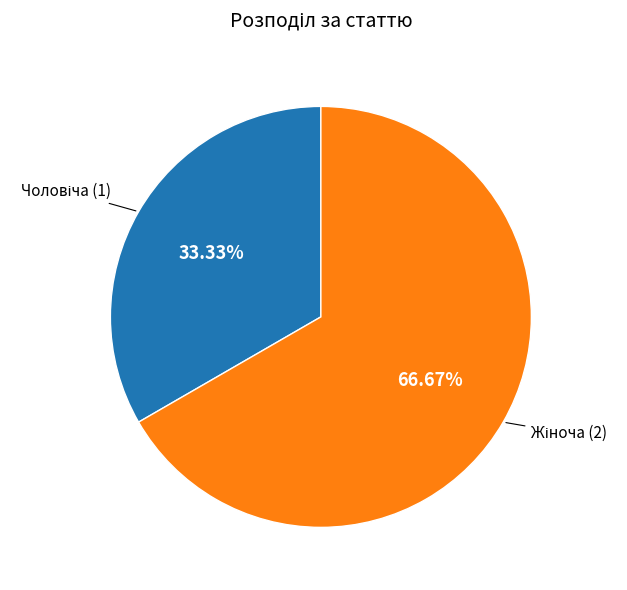

Does any single category account for the majority?

Yes